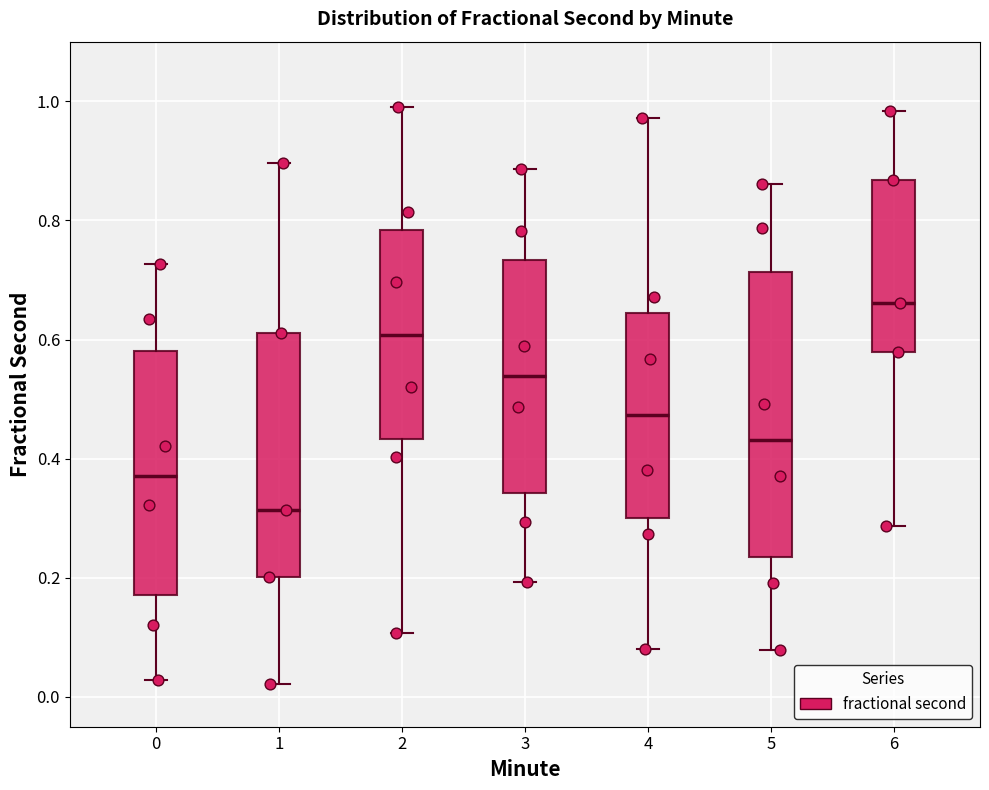

Which box has the lowest median line?

1